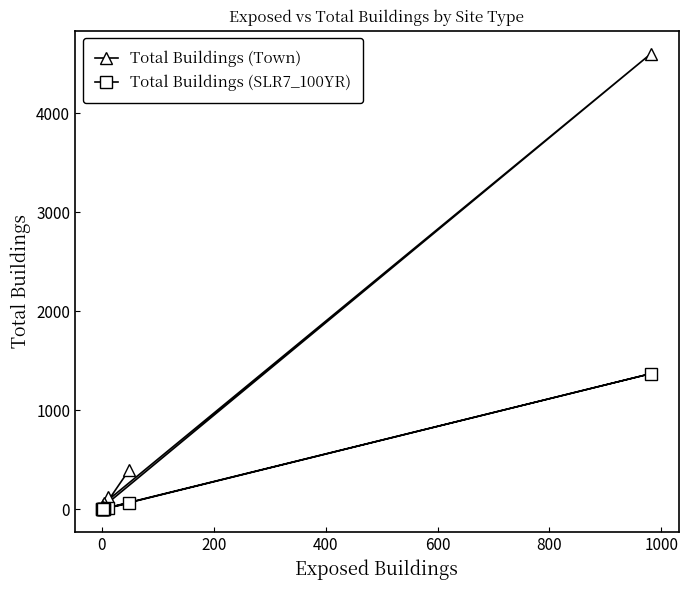

What is the smallest value displayed?

1